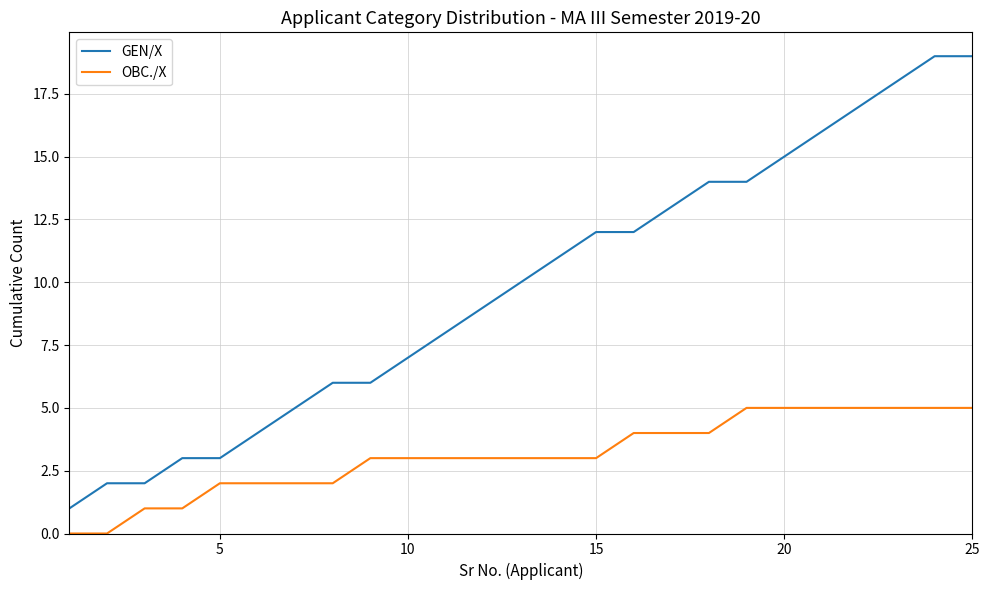

Which series has the widest spread of values?

GEN/X